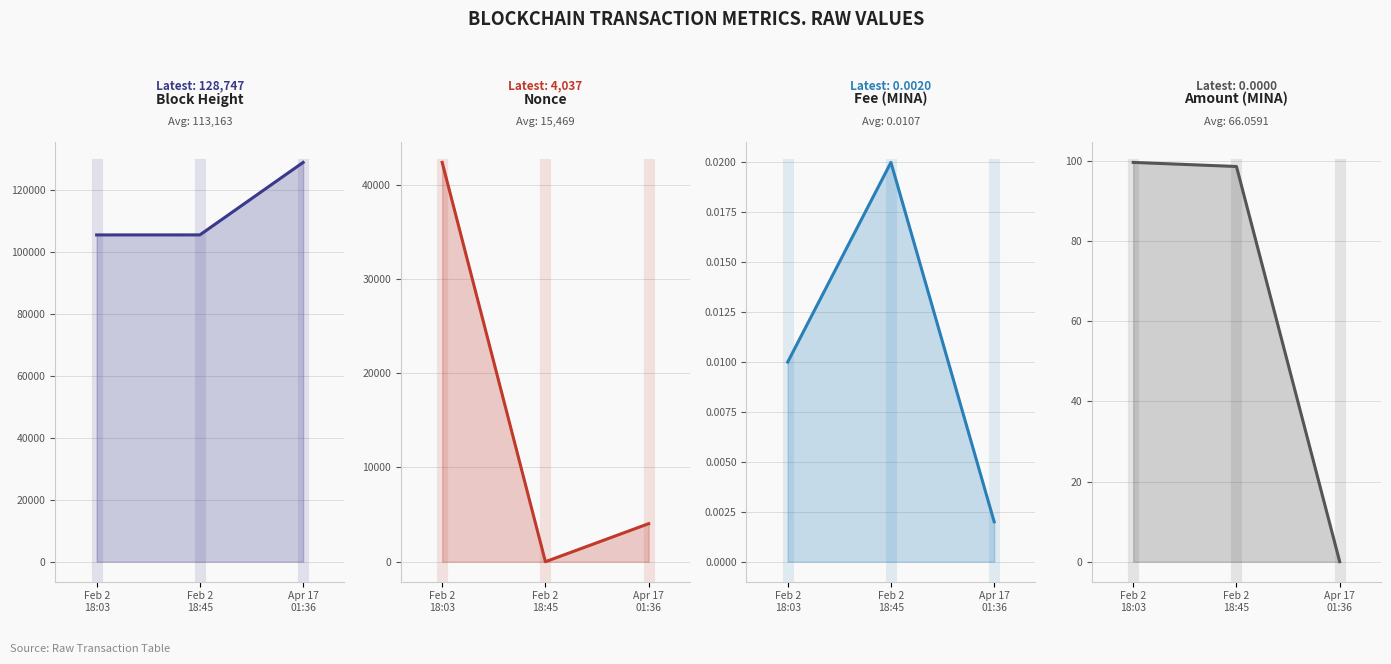

Which has a higher value, Feb 2
18:45 or Feb 2
18:03?

Feb 2
18:45